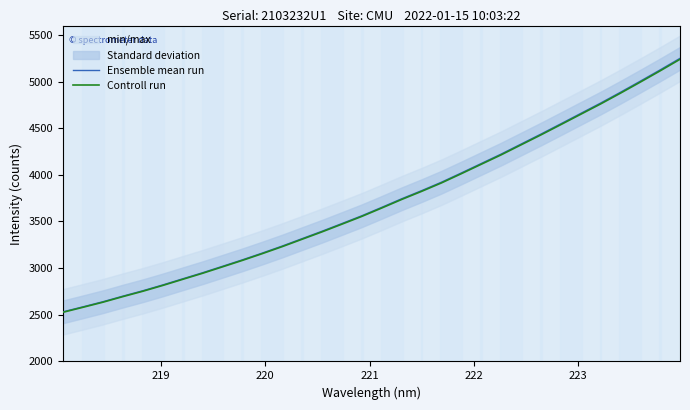

True or false: Ensemble mean run and Controll run intersect in this chart.

False